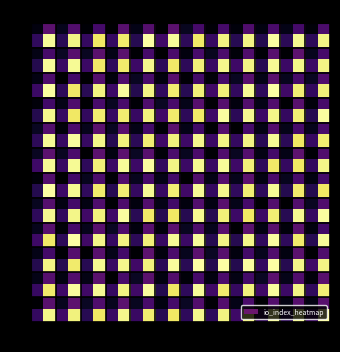

At how many categories does at least one series exceed 9?

12